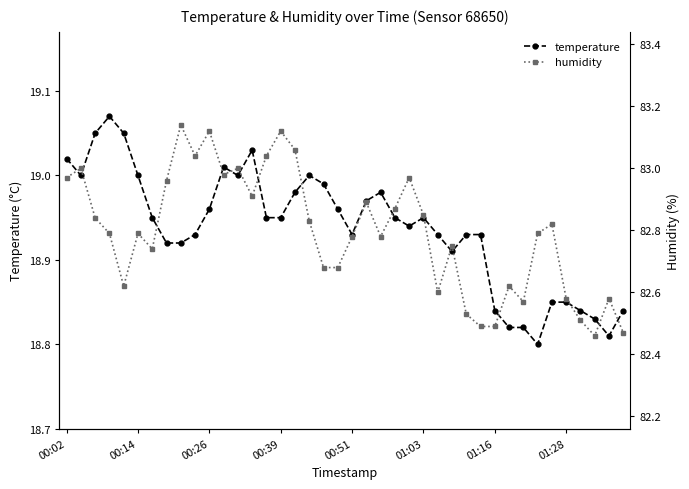

The temperature series shows 24.8 at 01:28. True or false?

False